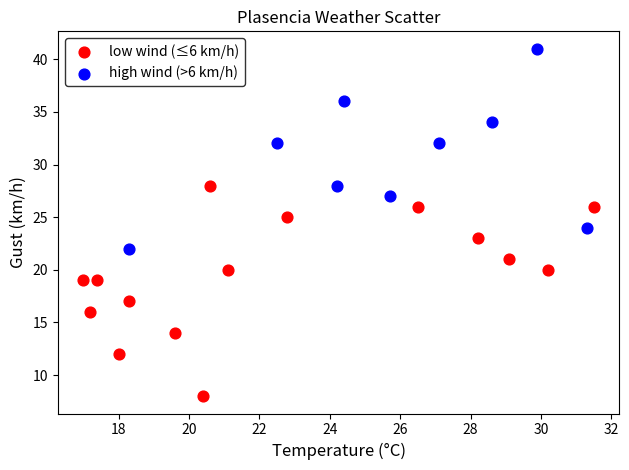

Which series has the widest spread of Y values?

low wind (≤6 km/h)